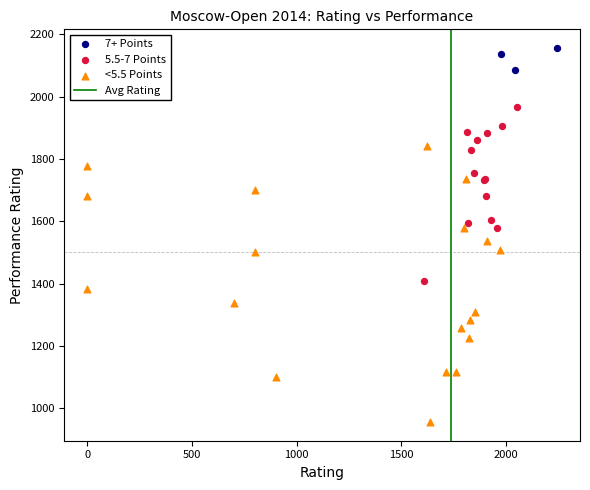

Which series reaches the maximum Y coordinate?

7+ Points